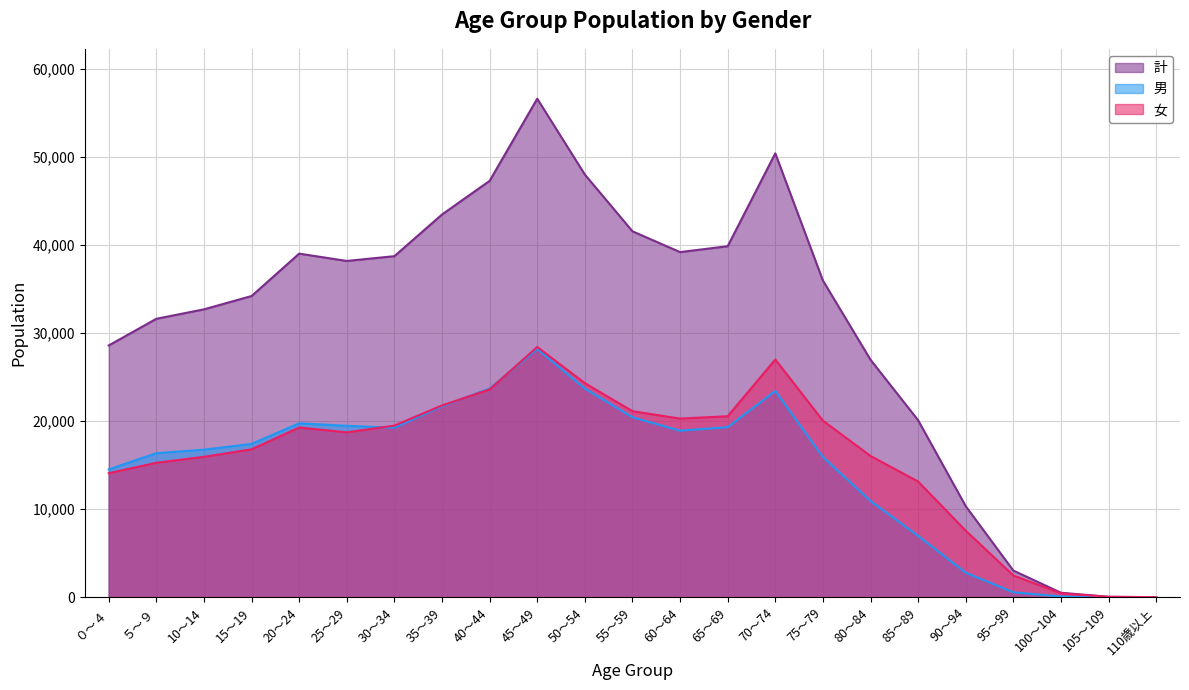

Reading left to right, list all the values displayed in this chart.

計: ０～４=28600	５～９=31629	10～14=32703	15～19=34215	20～24=39033	25～29=38202	30～34=38745	35～39=43480	40～44=47303	45～49=56639	50～54=48020	55～59=41571	60～64=39207	65～69=39877	70～74=50429	75～79=35978	80～84=26975	85～89=20101	90～94=10332	95～99=3022	100～104=504	105～109=41	110歳以上=1
男: ０～４=14515	５～９=16360	10～14=16757	15～19=17413	20～24=19756	25～29=19472	30～34=19253	35～39=21694	40～44=23703	45～49=28208	50～54=23704	55～59=20440	60～64=18917	65～69=19319	70～74=23427	75～79=15927	80～84=10933	85～89=6963	90～94=2783	95～99=555	100～104=73	105～109=1	110歳以上=0
女: ０～４=14085	５～９=15269	10～14=15946	15～19=16802	20～24=19277	25～29=18730	30～34=19492	35～39=21786	40～44=23600	45～49=28431	50～54=24316	55～59=21131	60～64=20290	65～69=20558	70～74=27002	75～79=20051	80～84=16042	85～89=13138	90～94=7549	95～99=2467	100～104=431	105～109=40	110歳以上=1